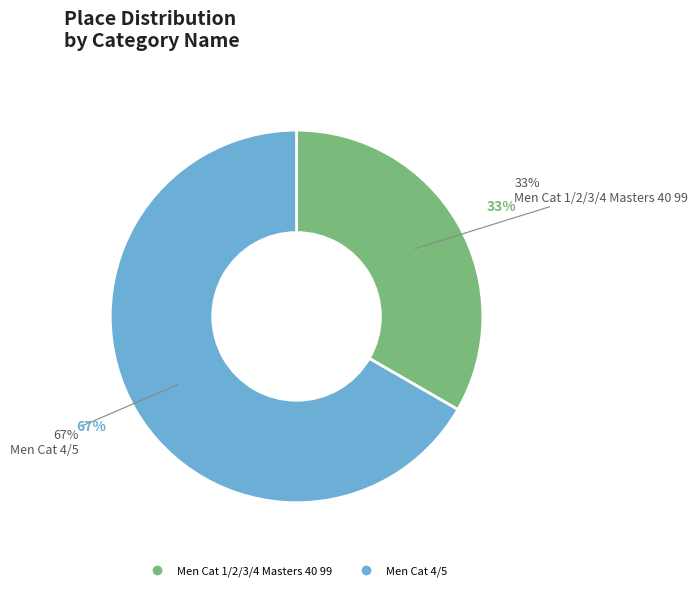

How much of the chart is everything except Men Cat 4/5?

33.3%